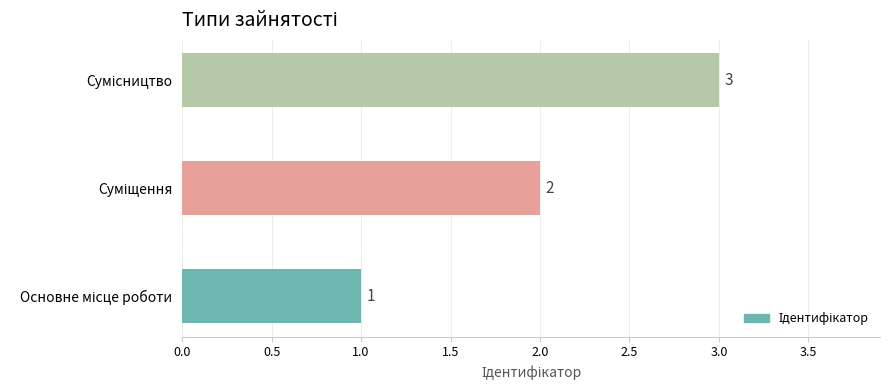

What is the greatest value displayed?

3